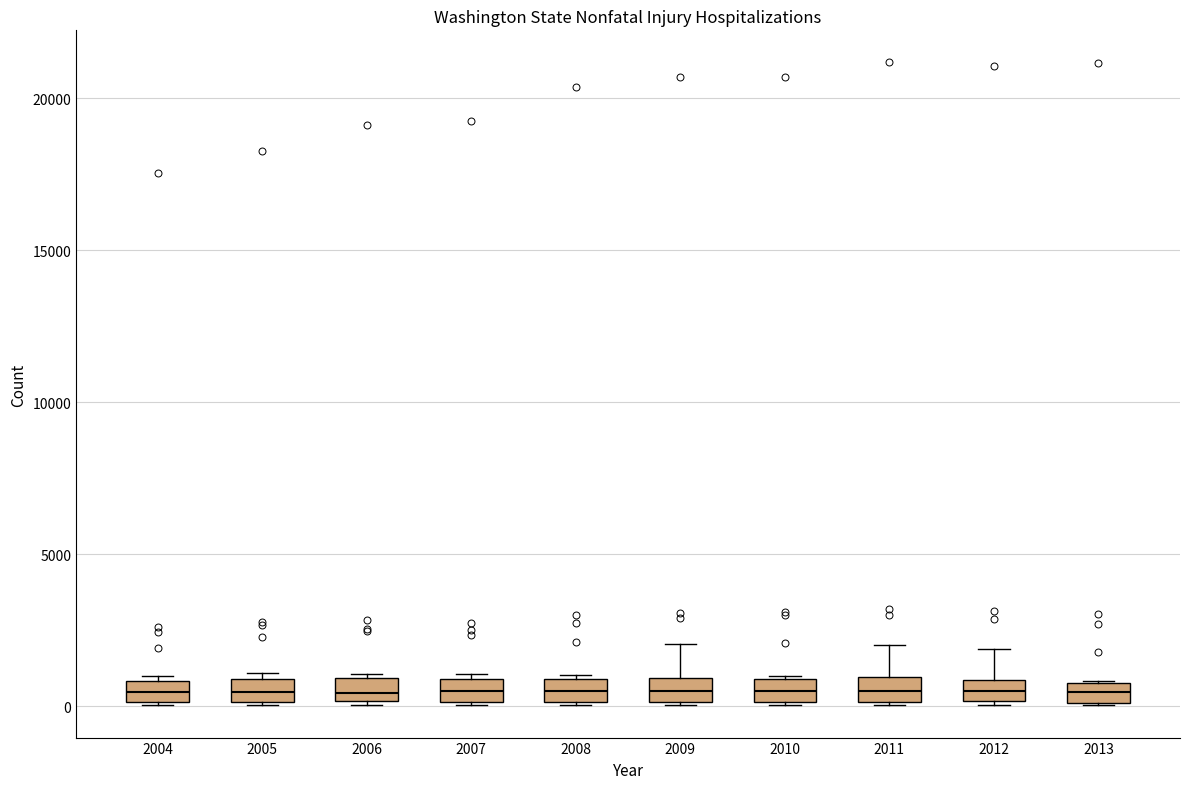

Where is the upper edge of the box at x = 2013 on the y-axis? The values are not printed on the chart, so give them approximately, as read against the axis.

1000